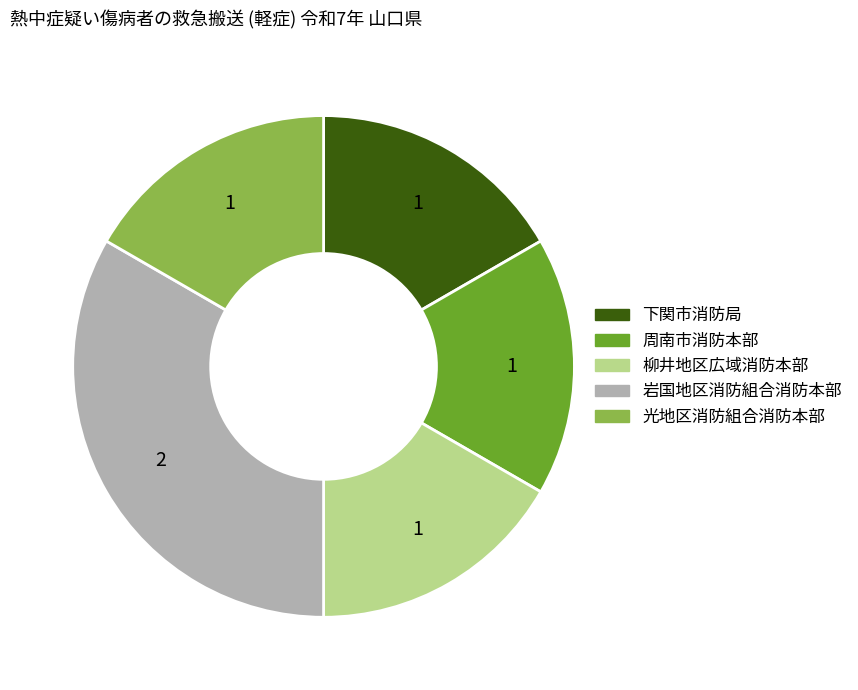

How many segments does this pie chart have?

5